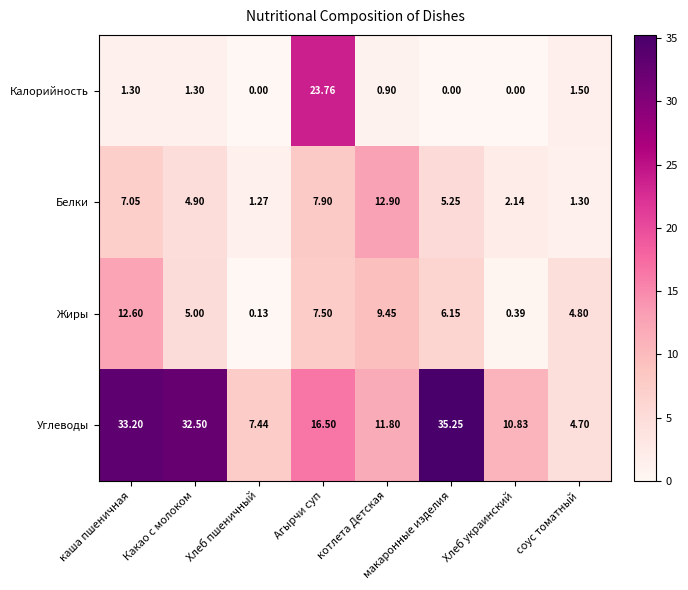

At which category is the sum across all series the highest?

Агырчи суп